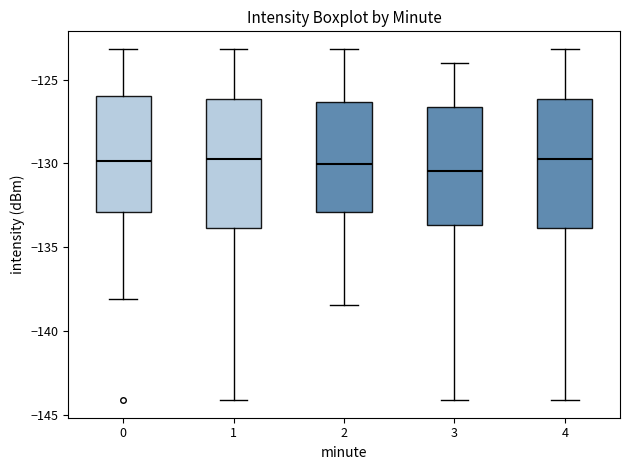

Reading left to right, read every box against the y-axis: the position of its median line, the range the box covers, and the ends of its whiskers. The values are not printed on the chart, so give them approximately, as read against the axis.

0: median -130.0, box -133.0 to -126.0, whiskers -138.0 to -123.0
1: median -129.5, box -134.0 to -126.0, whiskers -144.0 to -123.0
2: median -130.0, box -133.0 to -126.5, whiskers -138.5 to -123.0
3: median -130.5, box -133.5 to -126.5, whiskers -144.0 to -124.0
4: median -129.5, box -134.0 to -126.0, whiskers -144.0 to -123.0